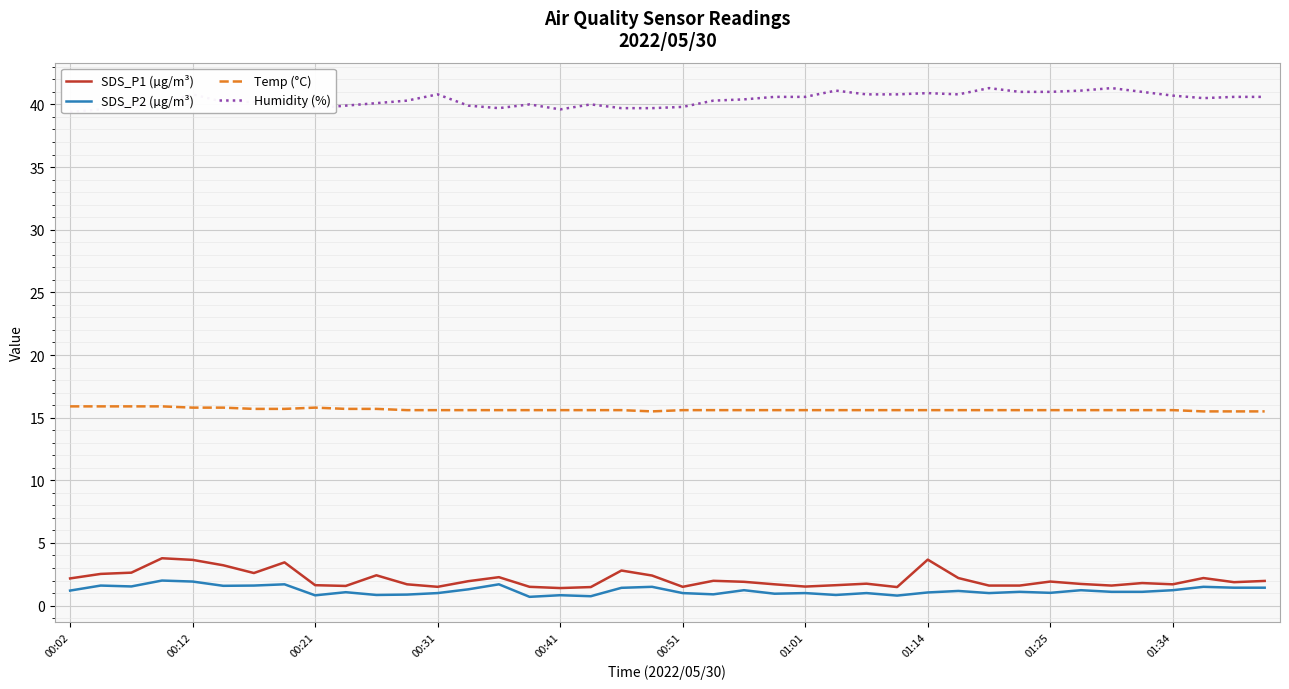

Is it true that Temp (°C) equals 15.6 at 01:25?

True